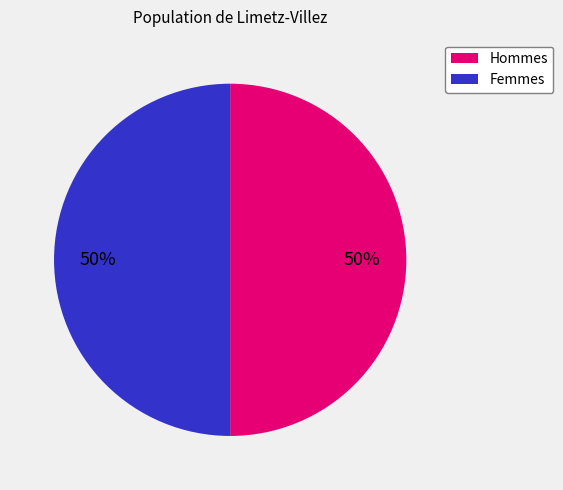

To the nearest percent, what is the average slice percentage?

50%